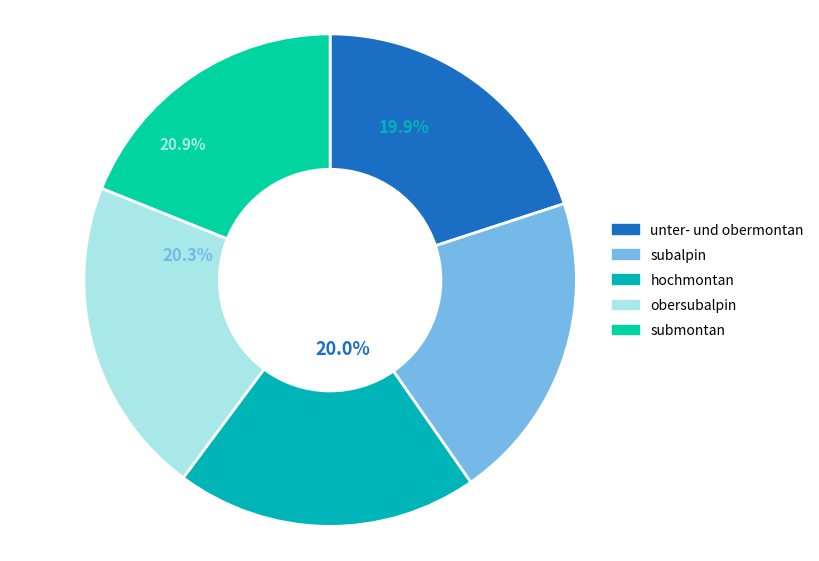

Count the number of slices in the pie.

5